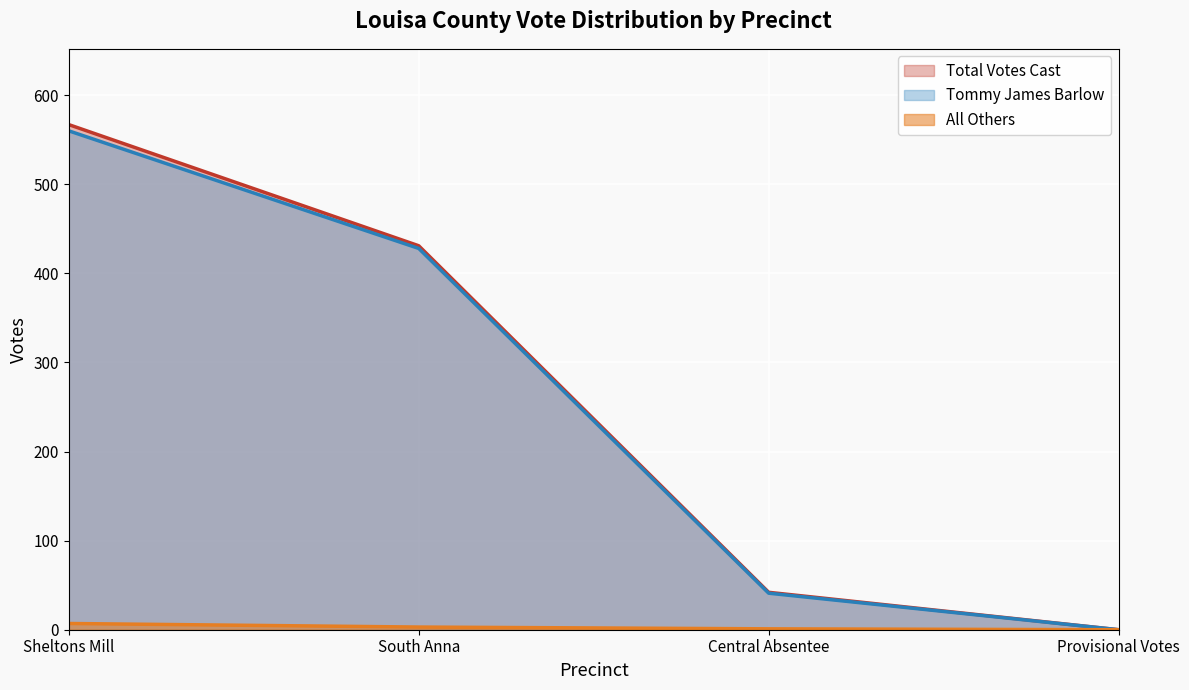

Reading left to right, transcribe all the data shown in this chart.

Tommy James Barlow: Sheltons Mill=560	South Anna=428	Central Absentee=41	Provisional Votes=0
All Others: Sheltons Mill=7	South Anna=3	Central Absentee=1	Provisional Votes=0
Total Votes Cast: Sheltons Mill=567	South Anna=431	Central Absentee=42	Provisional Votes=0